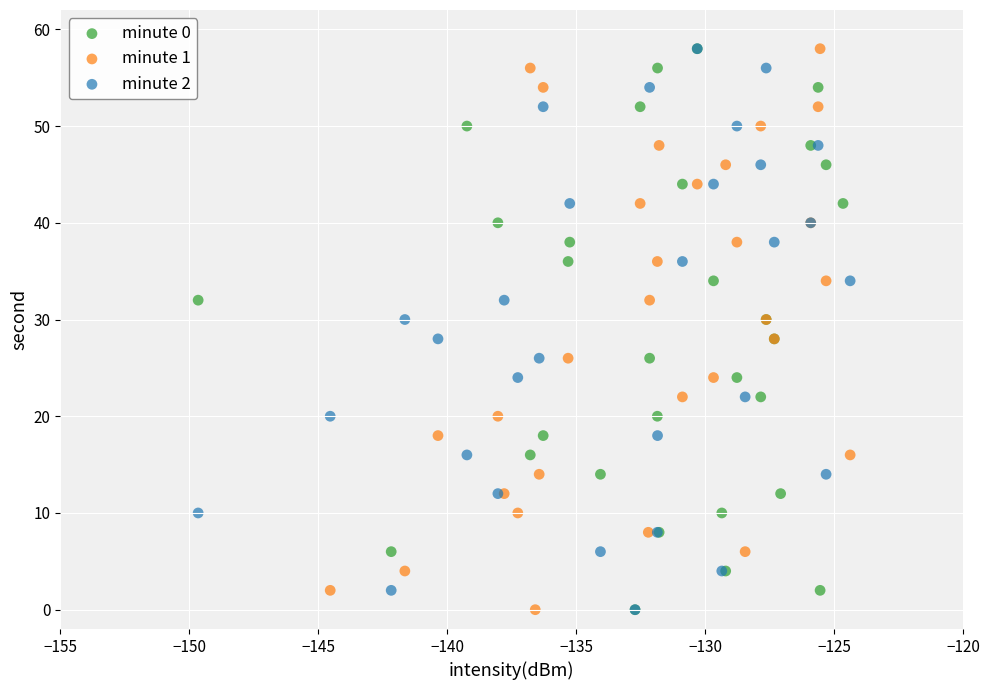

What are all the series names shown in the legend?

minute 0, minute 1, minute 2